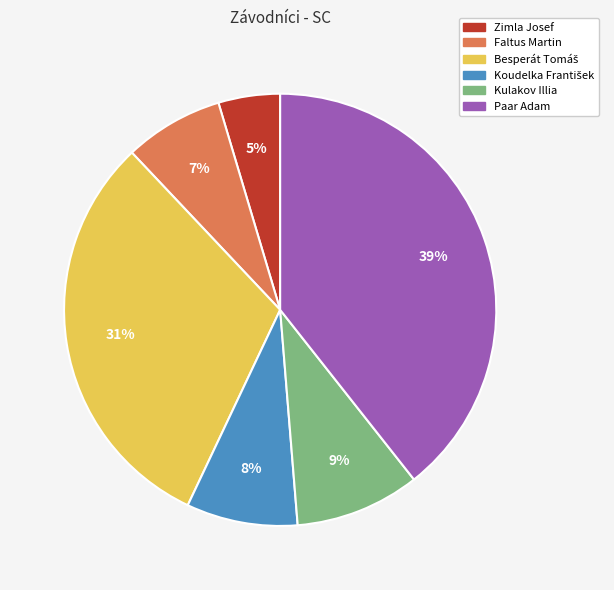

Which slice is the largest?

Paar Adam